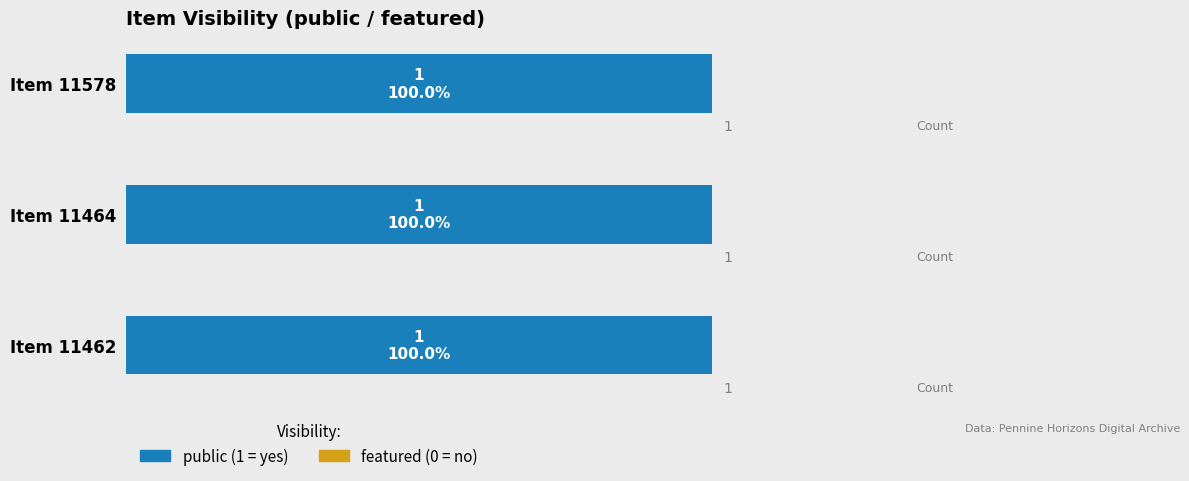

Between 11462 and 11578, which series saw the biggest shift?

public